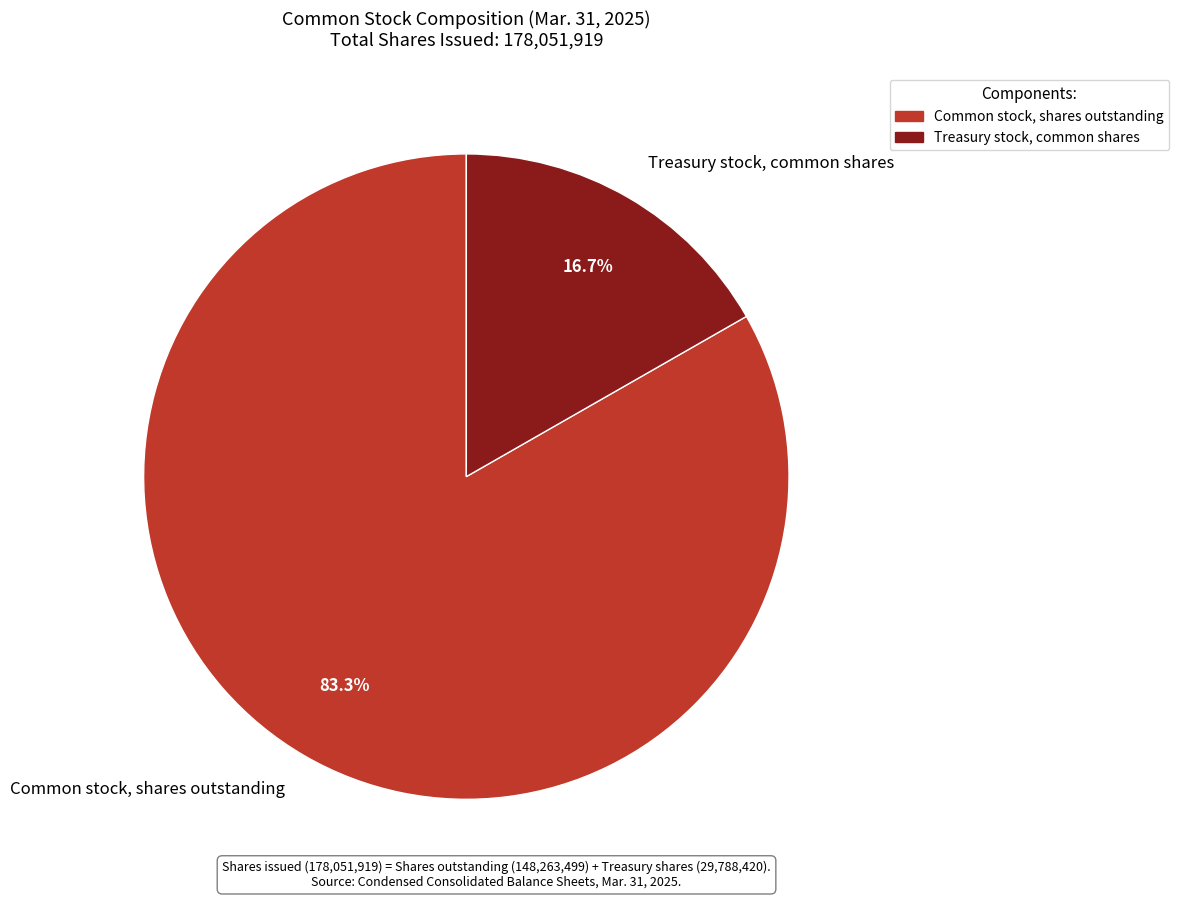

Which has a higher value, Common stock, shares outstanding or Treasury stock, common shares?

Common stock, shares outstanding